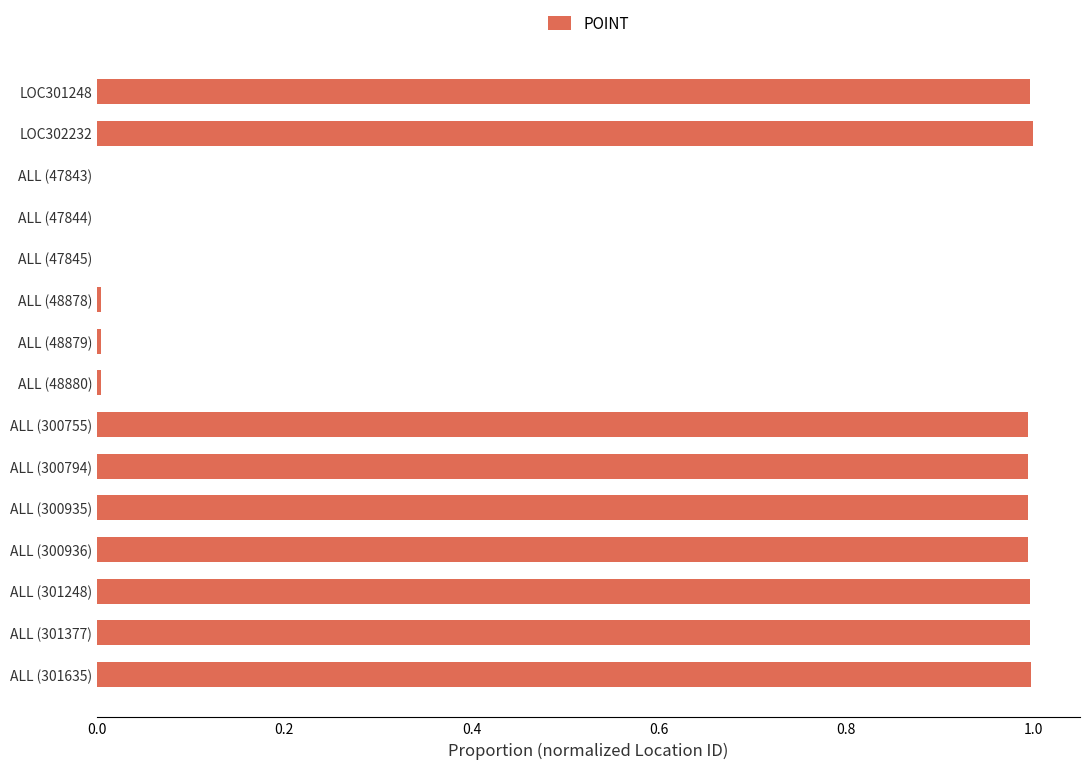

The value at ALL (300755) is 1.0. True or false?

True